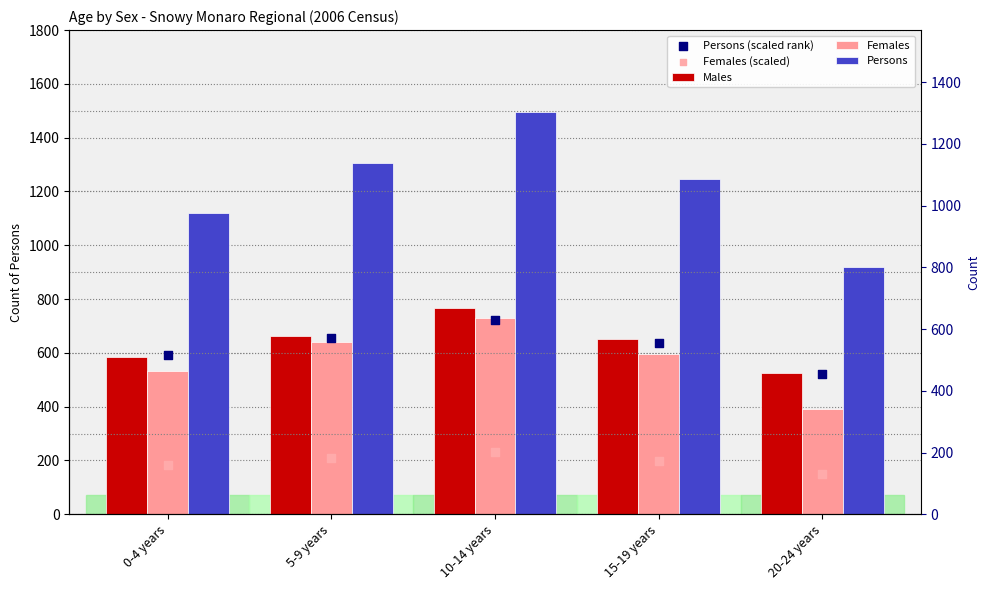

Which series has the largest total across all categories?

Persons